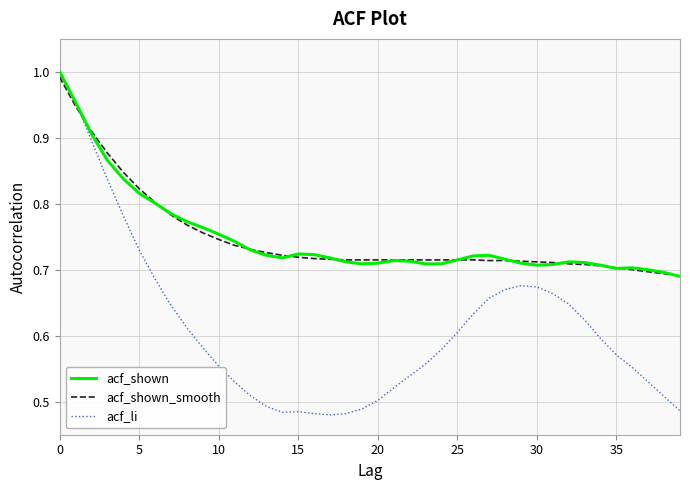

Which series has the widest spread of values?

acf_li